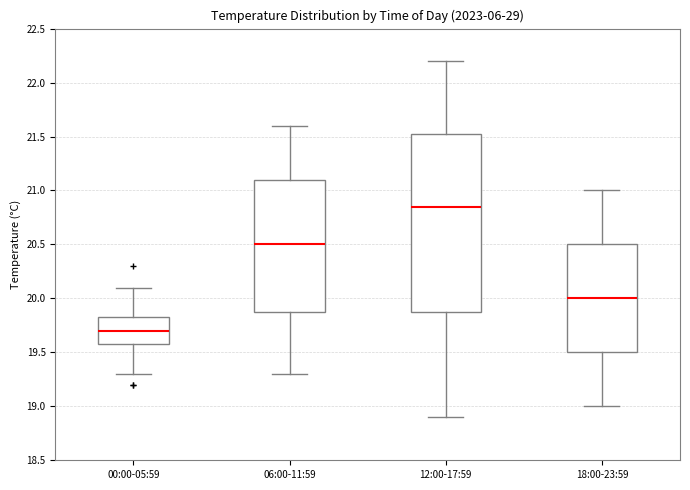

Reading left to right, read every box against the y-axis: the position of its median line, the range the box covers, and the ends of its whiskers. The values are not printed on the chart, so give them approximately, as read against the axis.

00:00-05:59: median 19.70, box 19.60 to 19.85, whiskers 19.30 to 20.10
06:00-11:59: median 20.50, box 19.90 to 21.10, whiskers 19.30 to 21.60
12:00-17:59: median 20.85, box 19.90 to 21.55, whiskers 18.90 to 22.20
18:00-23:59: median 20.00, box 19.50 to 20.50, whiskers 19.00 to 21.00